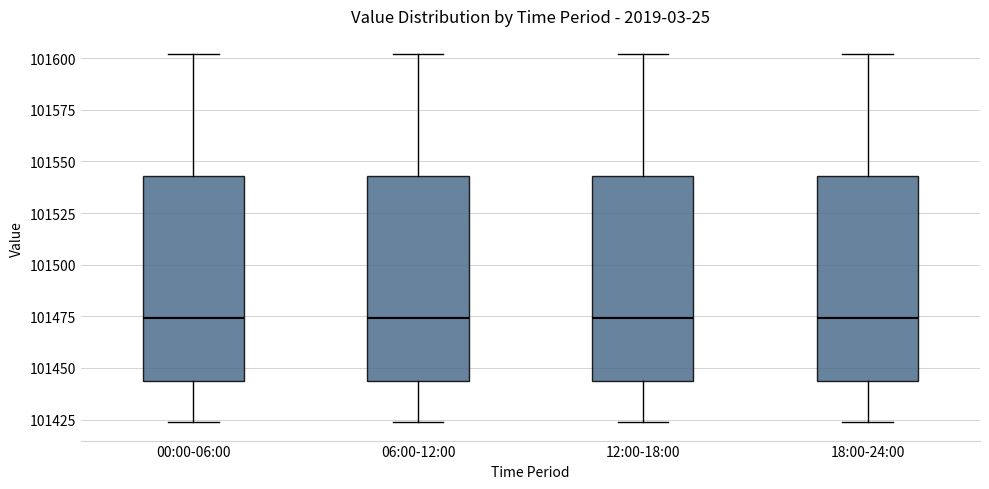

Where is the upper edge of the box for 12:00-18:00 on the y-axis? The values are not printed on the chart, so give them approximately, as read against the axis.

101545